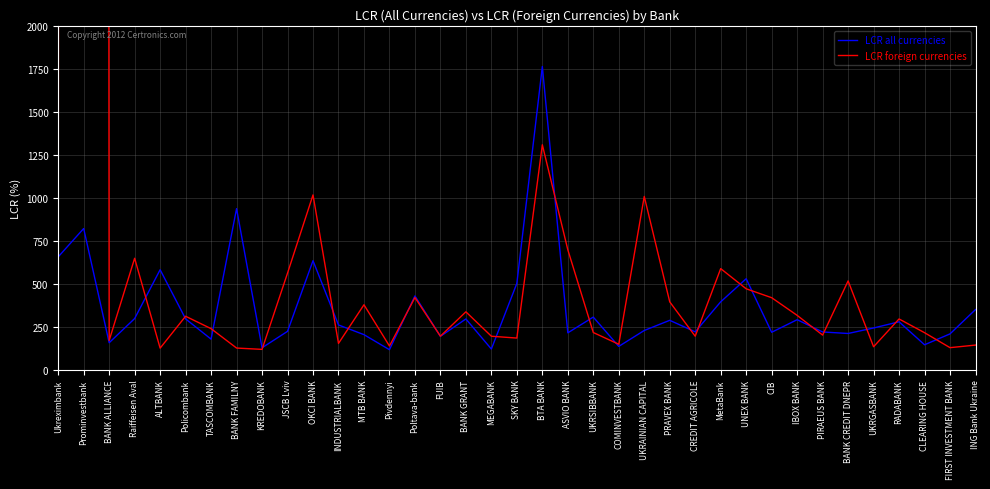

The LCR foreign currencies series shows 119.5 at KREDOBANK. True or false?

True